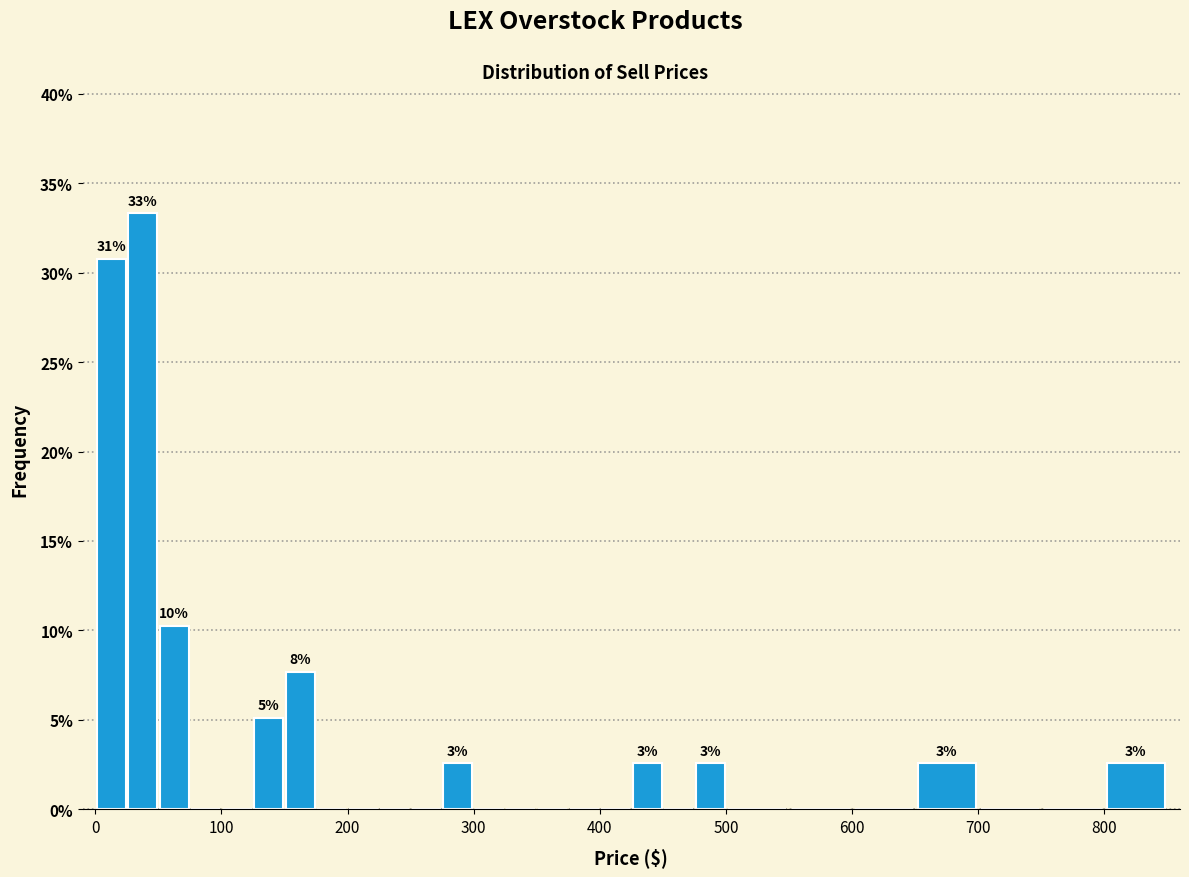

Read against the x-axis, roughly where is the centre of the tallest bar?

40